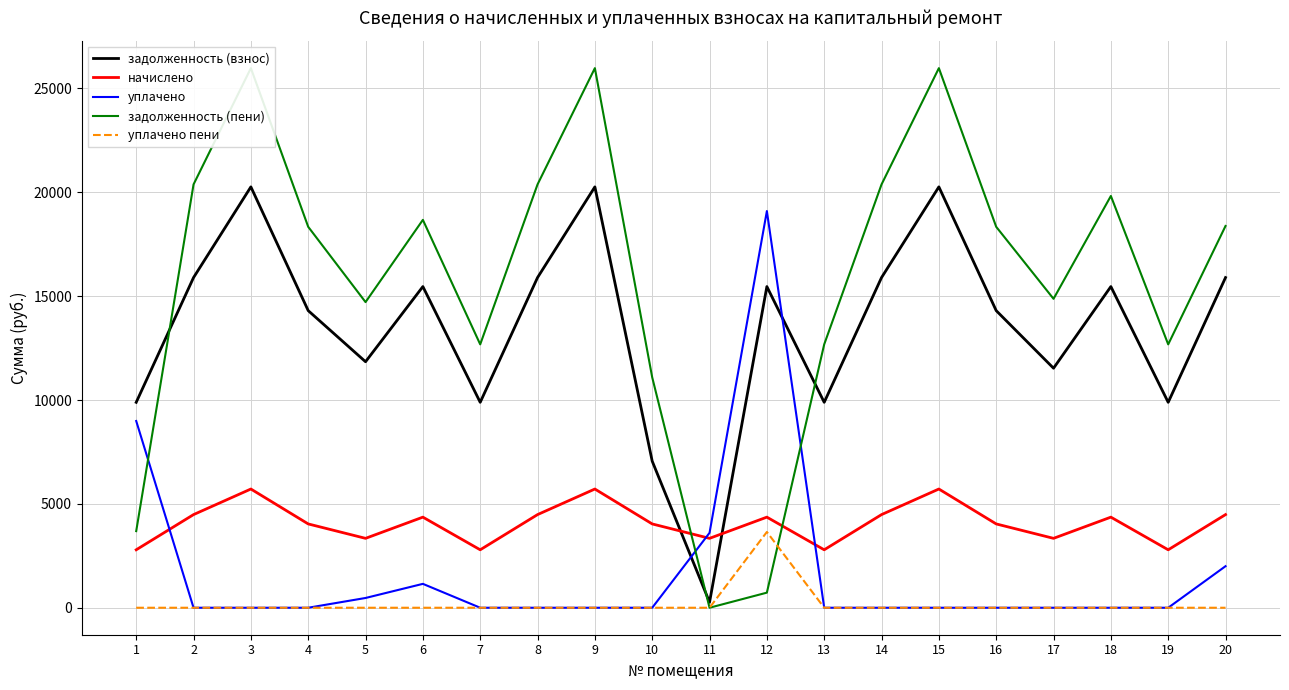

At how many categories does at least one series exceed 17191?

12